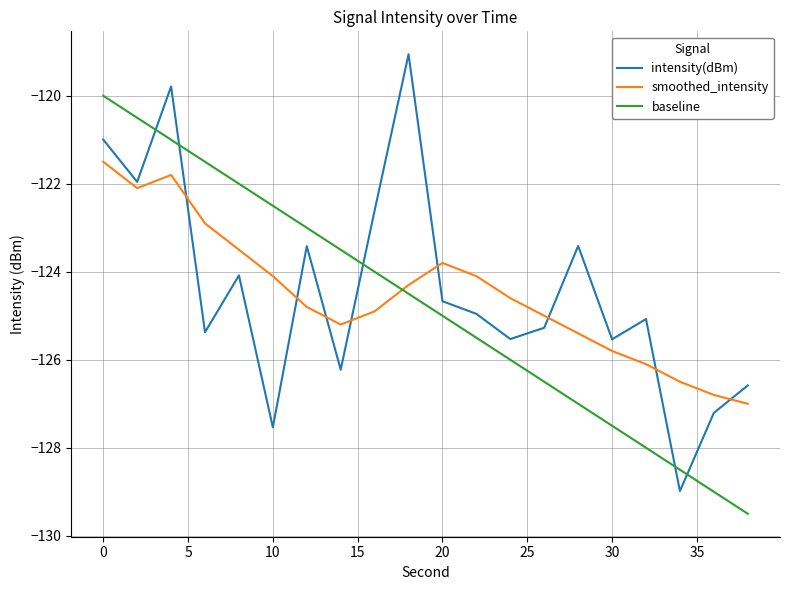

Which series ends up on top after the final intersection of baseline and intensity(dBm)?

intensity(dBm)